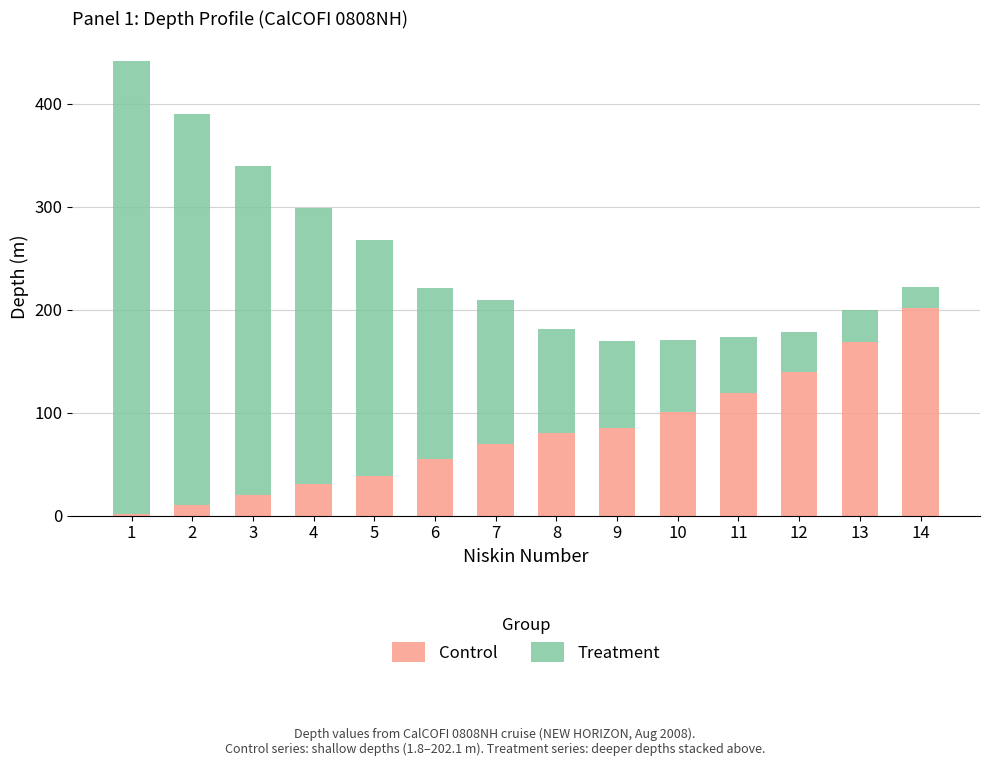

What is the total value across all series at 6?

220.7